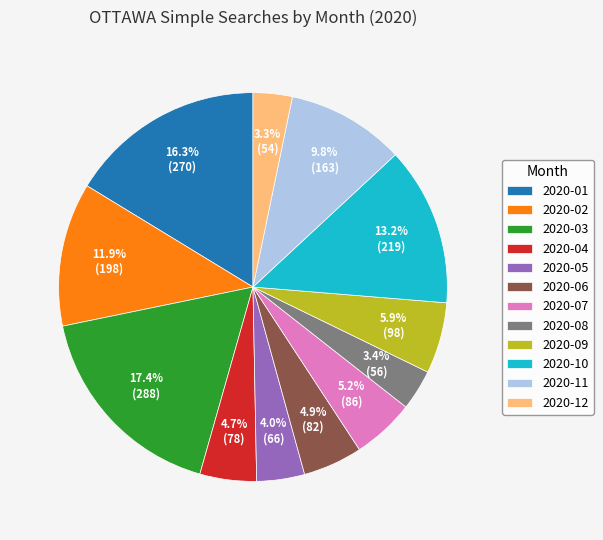

True or false: 2020-09 accounts for 1% of the total.

False